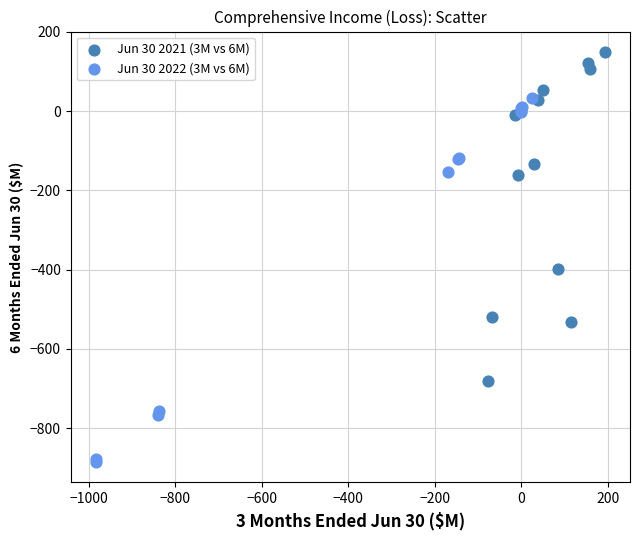

Which series reaches the minimum Y coordinate?

Jun 30 2022 (3M vs 6M)